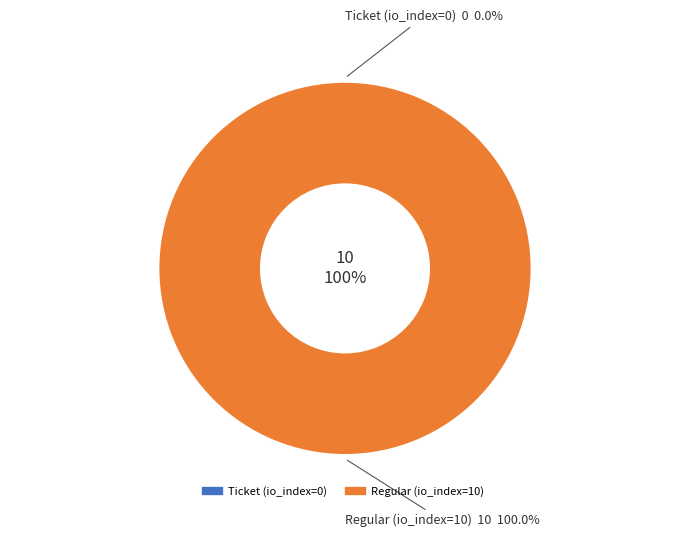

Rank the categories by value from highest to lowest.

Regular (io_index=10), Ticket (io_index=0)